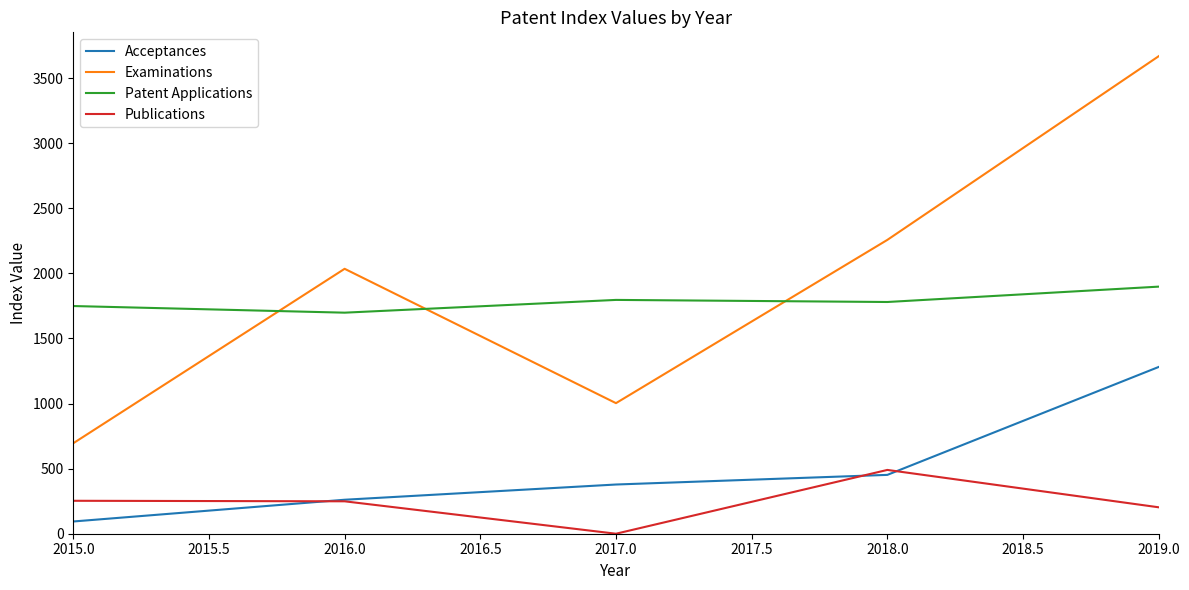

Where is Acceptances nearest to the value 687?

2018.0